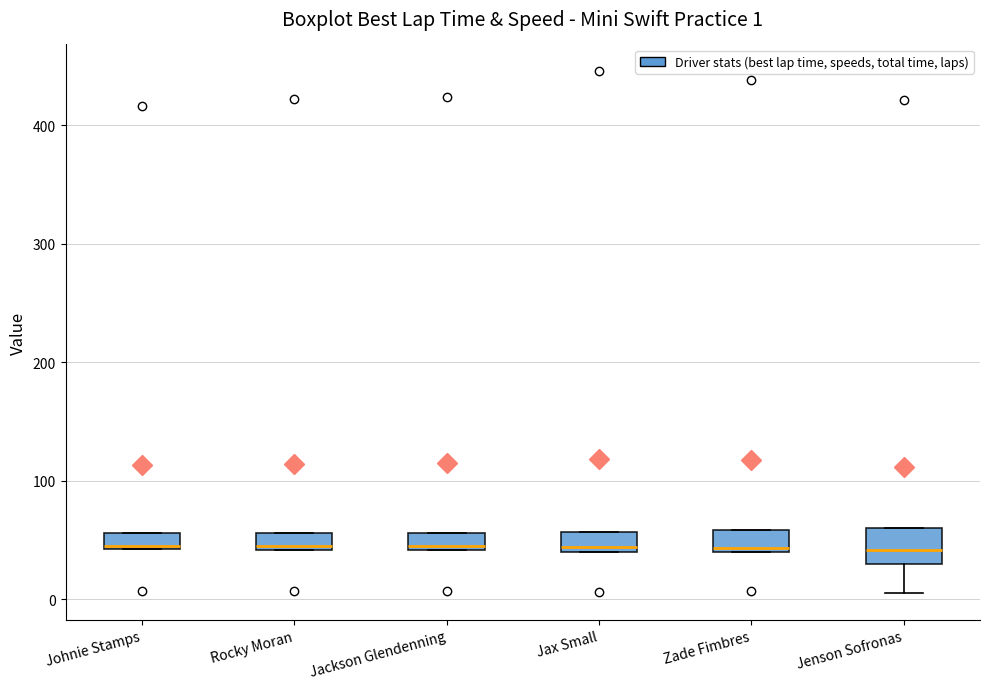

Comparing the boxes themselves (not the whiskers), which one is the tallest?

Jenson Sofronas